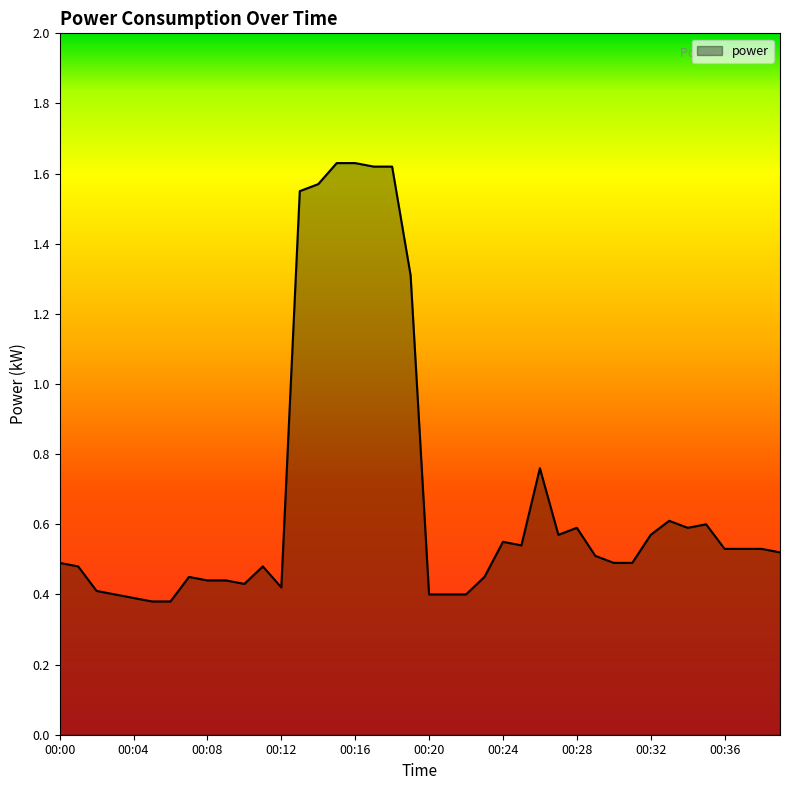

At which category does the chart reach its peak across all series?

00:15